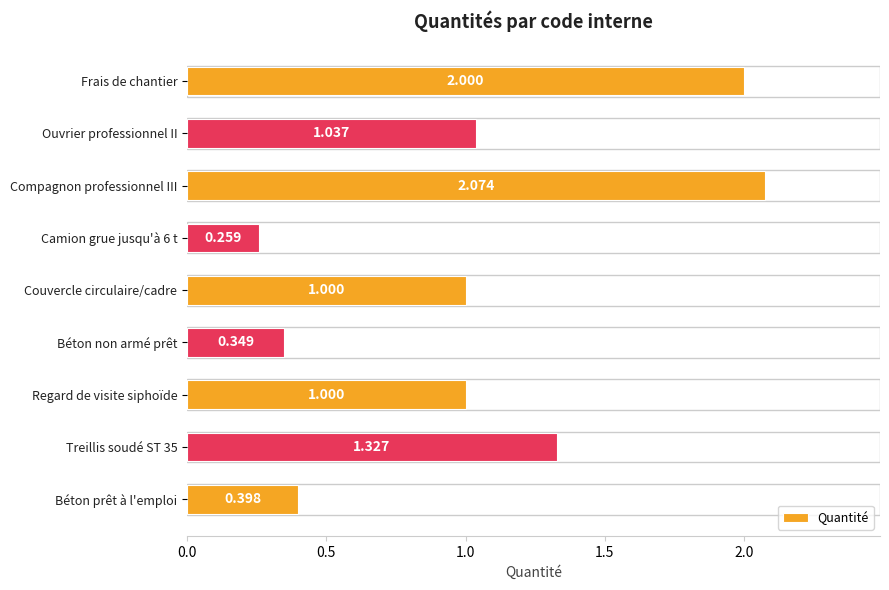

At which category does the chart reach its peak across all series?

Compagnon professionnel III